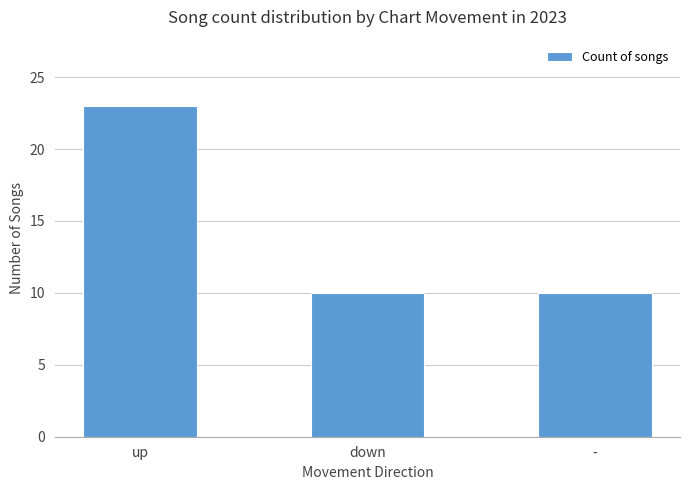

What is the difference between the maximum and second lowest values?

13